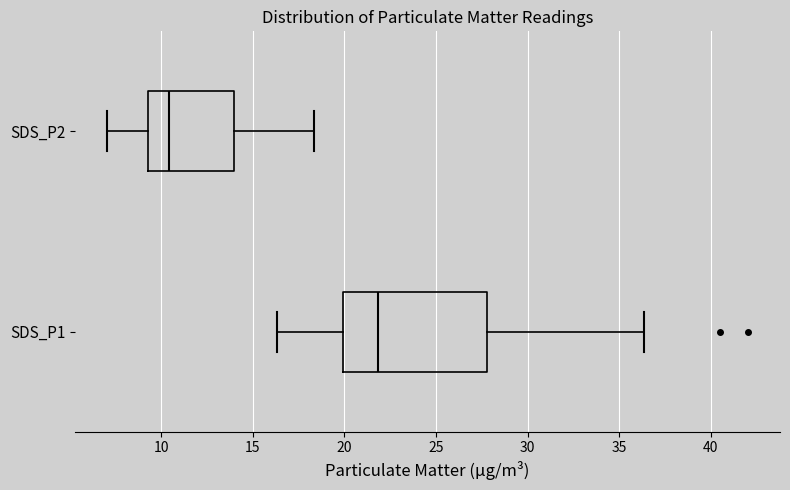

Reading bottom to top, transcribe this box plot: for each box, give where its median line is, the range the box spans, and where its two whiskers end, as read against the x-axis. The values are not printed on the chart, so give them approximately, as read against the axis.

SDS_P1: median 22.0, box 20.0 to 28.0, whiskers 16.5 to 36.5
SDS_P2: median 10.5, box 9.5 to 14.0, whiskers 7.0 to 18.5